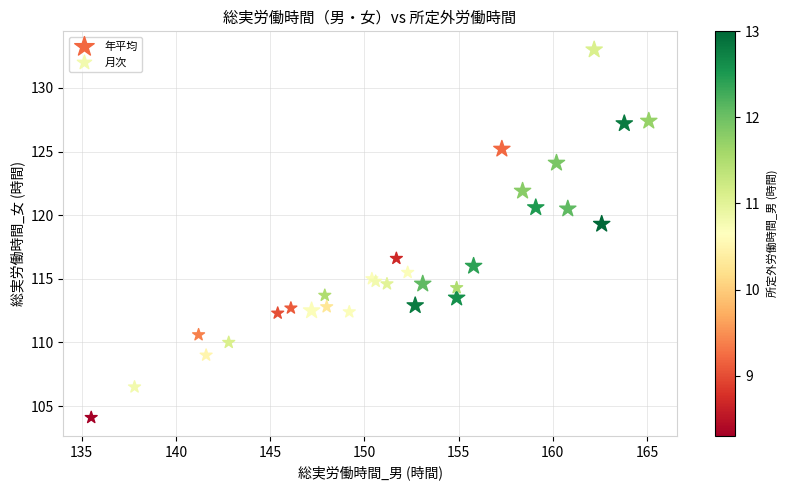

Which series has the widest spread of Y values?

年平均